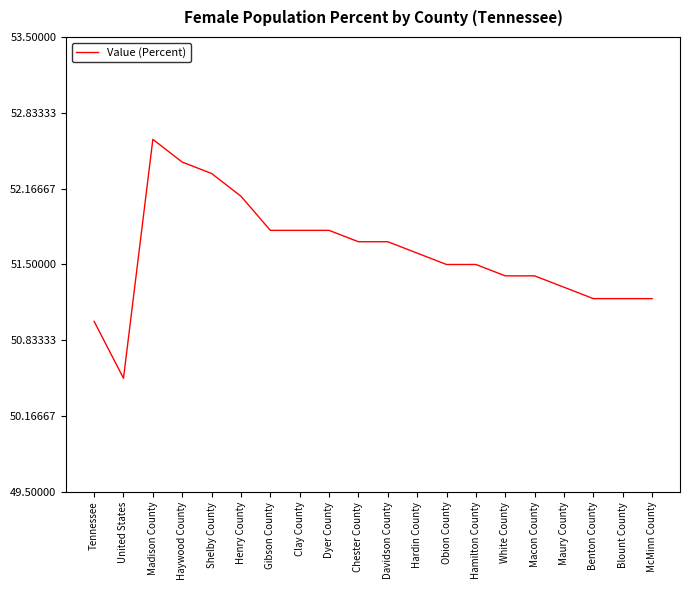

The value at Macon County is 51.4. True or false?

True